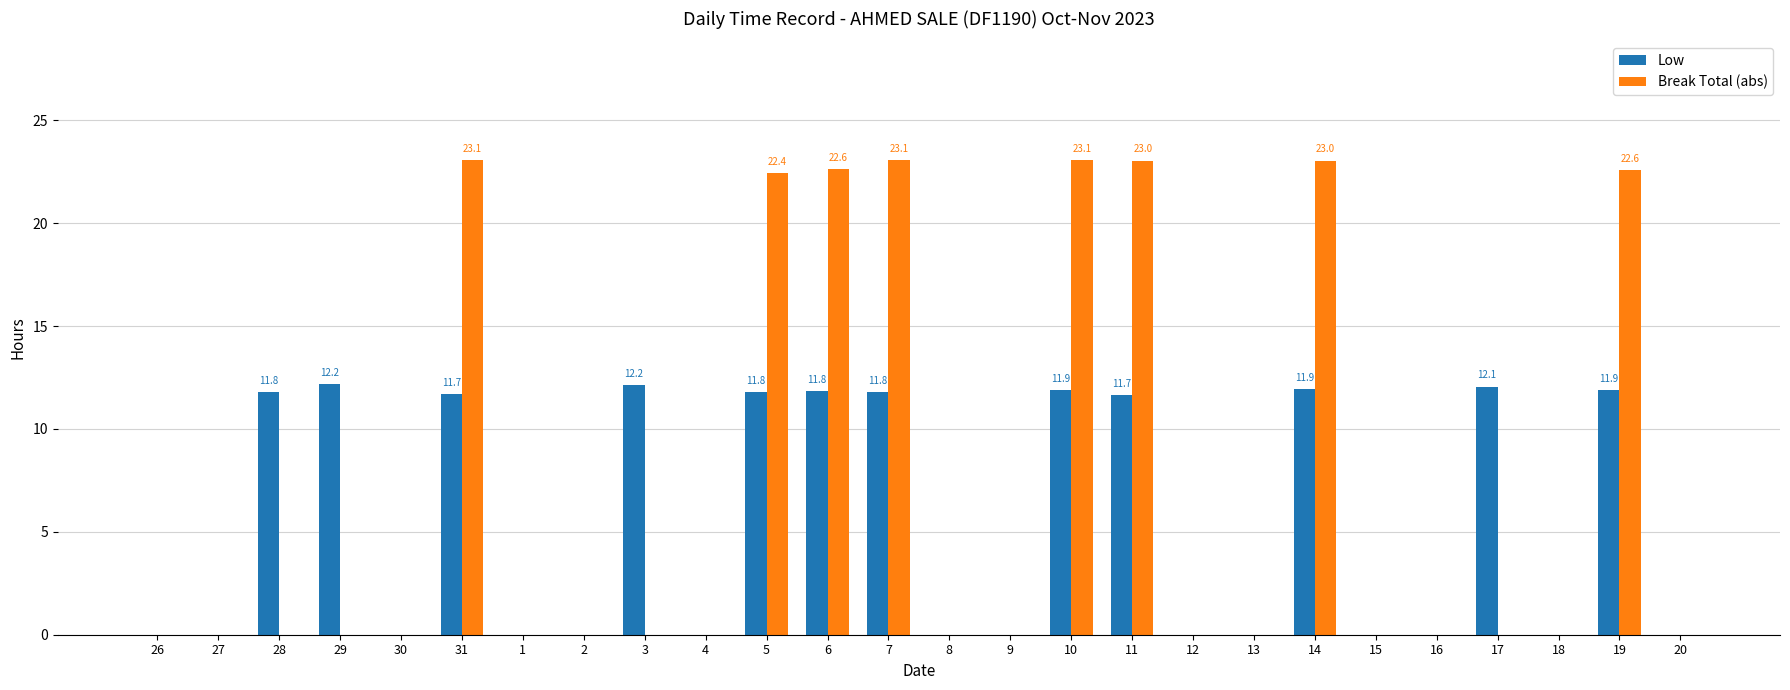

How many distinct data groups are displayed?

2